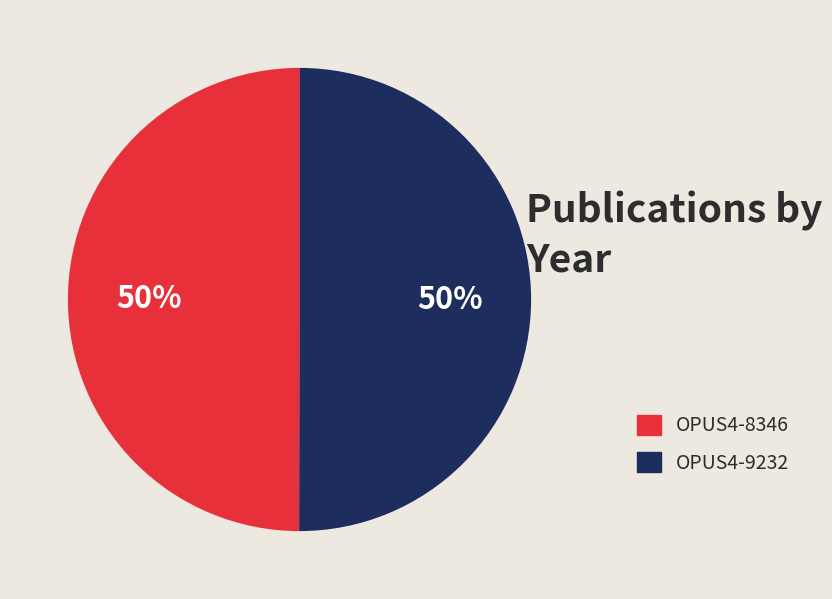

Is it true that OPUS4-9232 is 62% of the pie?

False